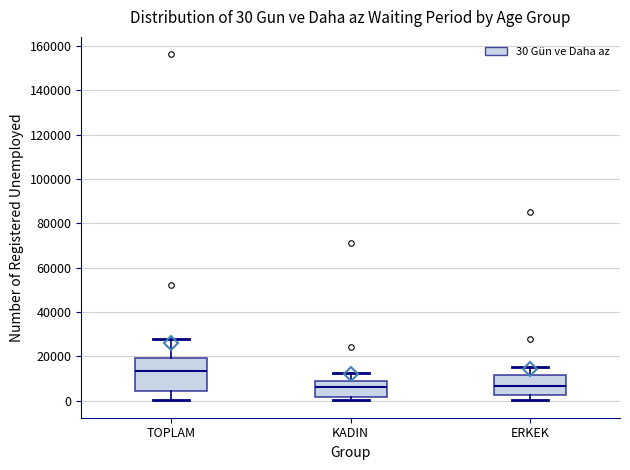

Which box is the tallest, from its lower edge to its upper edge?

TOPLAM